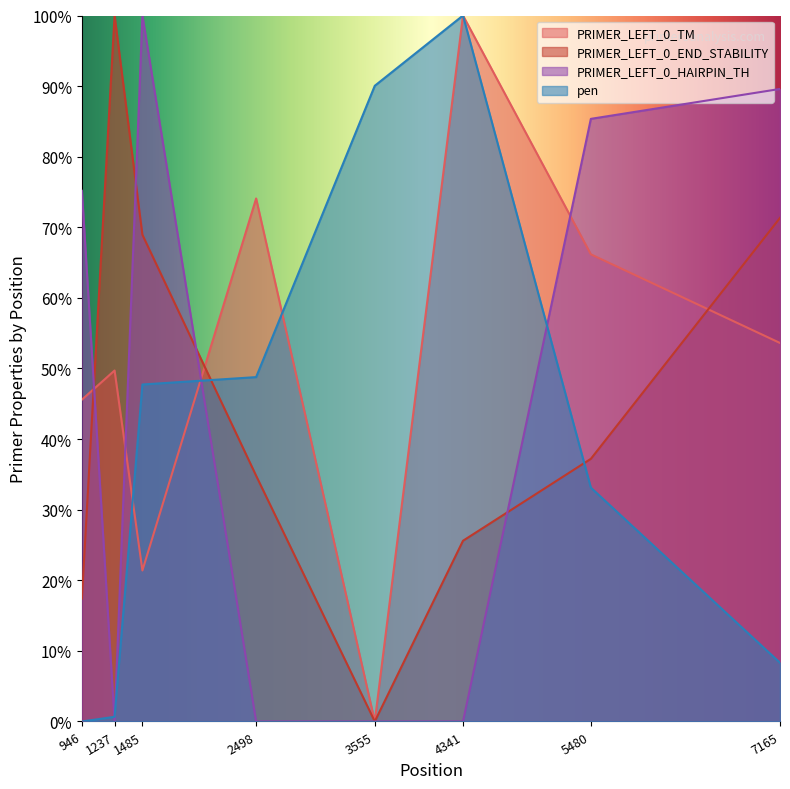

At 5480, list the series in order from smallest to largest.

pen, PRIMER_LEFT_0_END_STABILITY, PRIMER_LEFT_0_TM, PRIMER_LEFT_0_HAIRPIN_TH